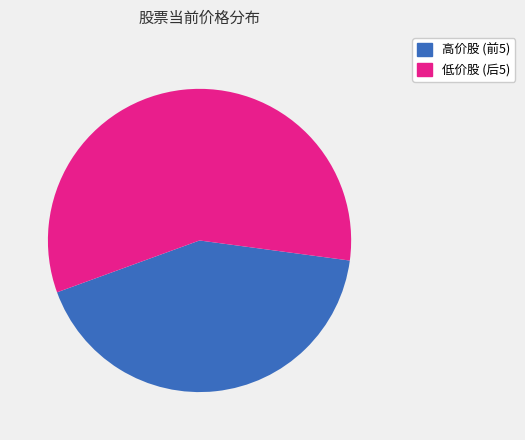

Does any single category account for the majority?

Yes